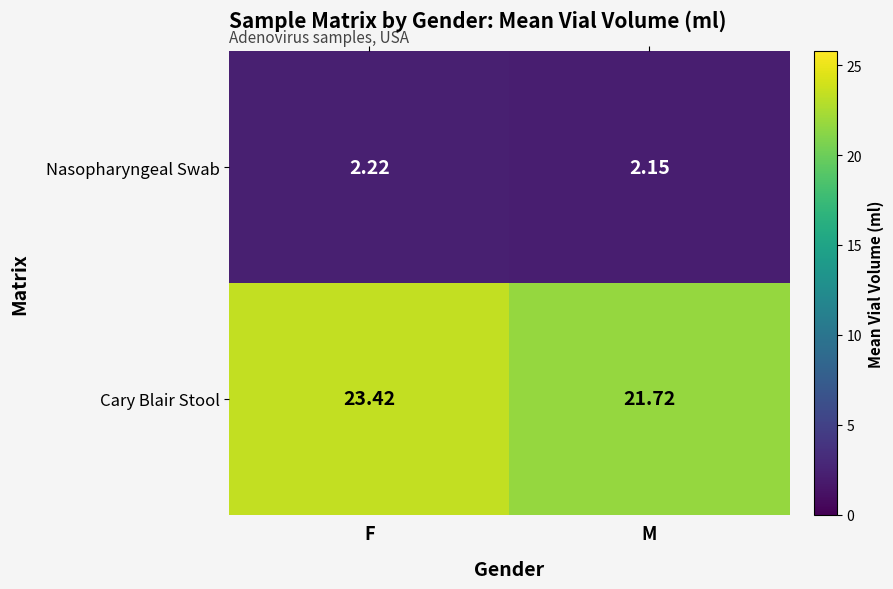

Which label corresponds to the largest value in the chart?

F